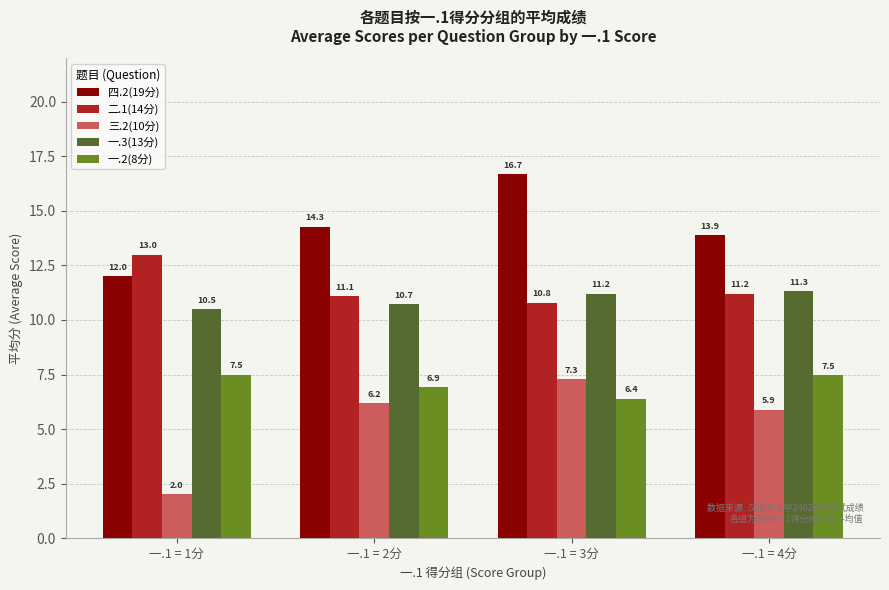

What position from the right is 一.1 = 3分?

2